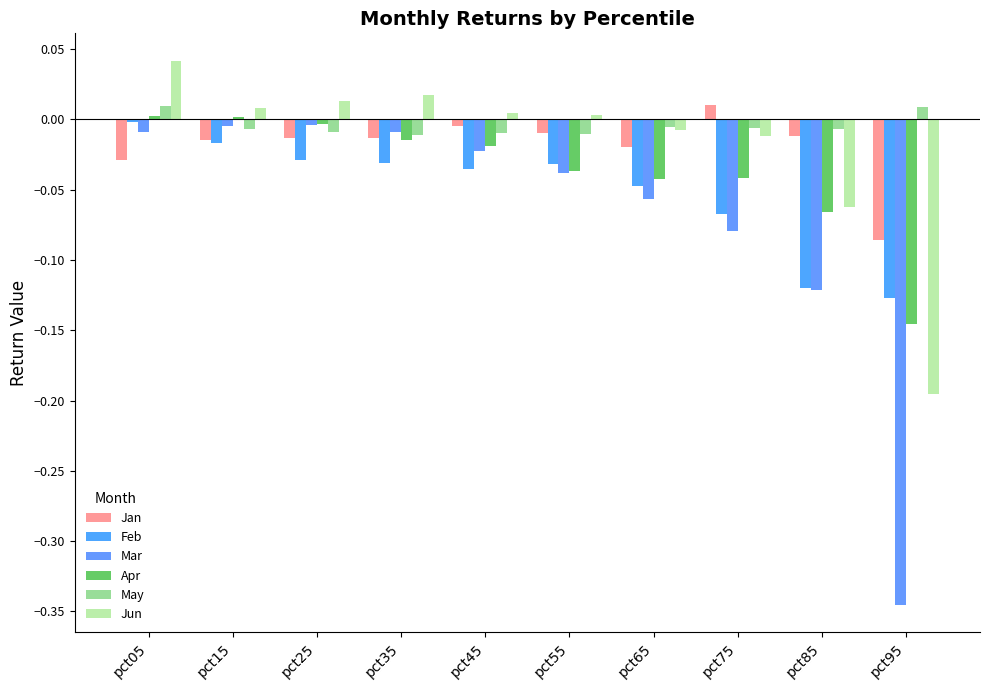

Reading left to right, what are all the values shown in this chart?

Jan: -0.0	-0.0	-0.0	-0.0	-0.0	-0.0	-0.0	0.0	-0.0	-0.1
Feb: -0.0	-0.0	-0.0	-0.0	-0.0	-0.0	-0.0	-0.1	-0.1	-0.1
Mar: -0.0	-0.0	-0.0	-0.0	-0.0	-0.0	-0.1	-0.1	-0.1	-0.3
Apr: 0.0	0.0	-0.0	-0.0	-0.0	-0.0	-0.0	-0.0	-0.1	-0.1
May: 0.0	-0.0	-0.0	-0.0	-0.0	-0.0	-0.0	-0.0	-0.0	0.0
Jun: 0.0	0.0	0.0	0.0	0.0	0.0	-0.0	-0.0	-0.1	-0.2